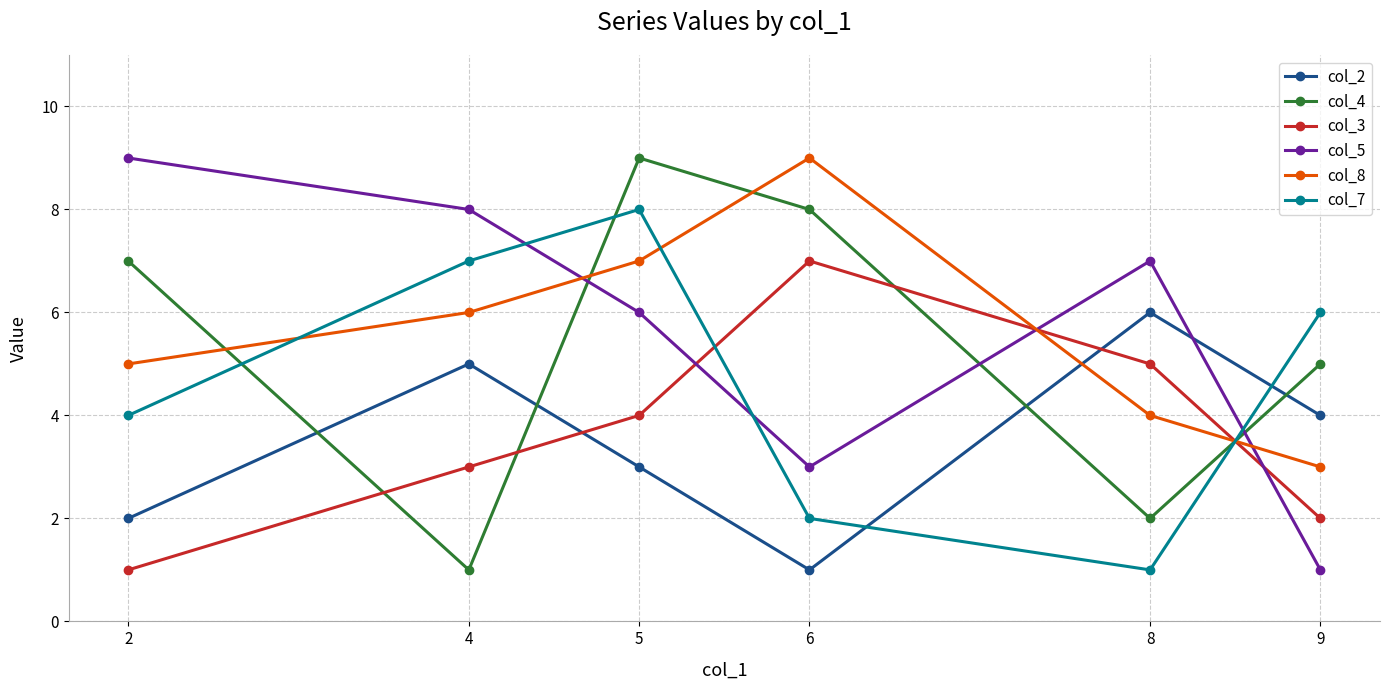

Where do col_5 and col_8 first cross each other?

4 and 5